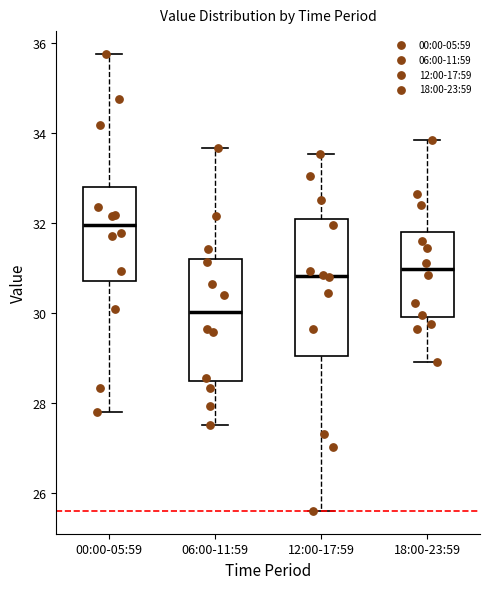

Comparing the boxes themselves (not the whiskers), which one is the tallest?

12:00-17:59